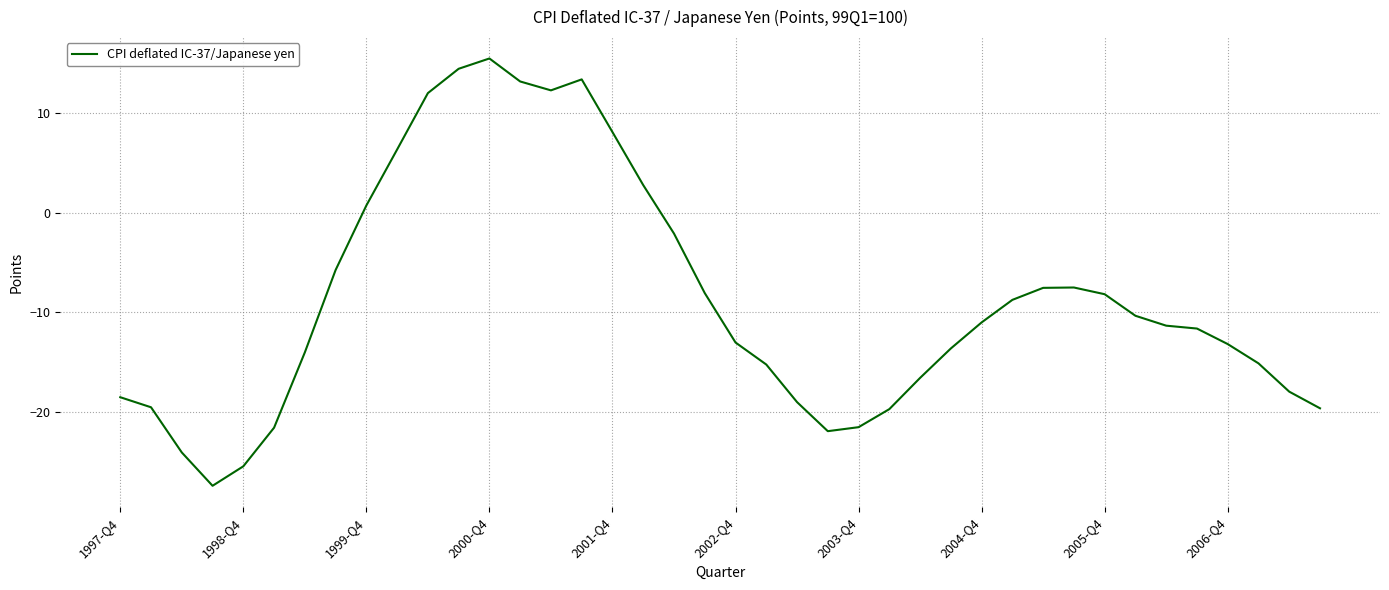

What is the difference between the maximum and minimum values?

42.9